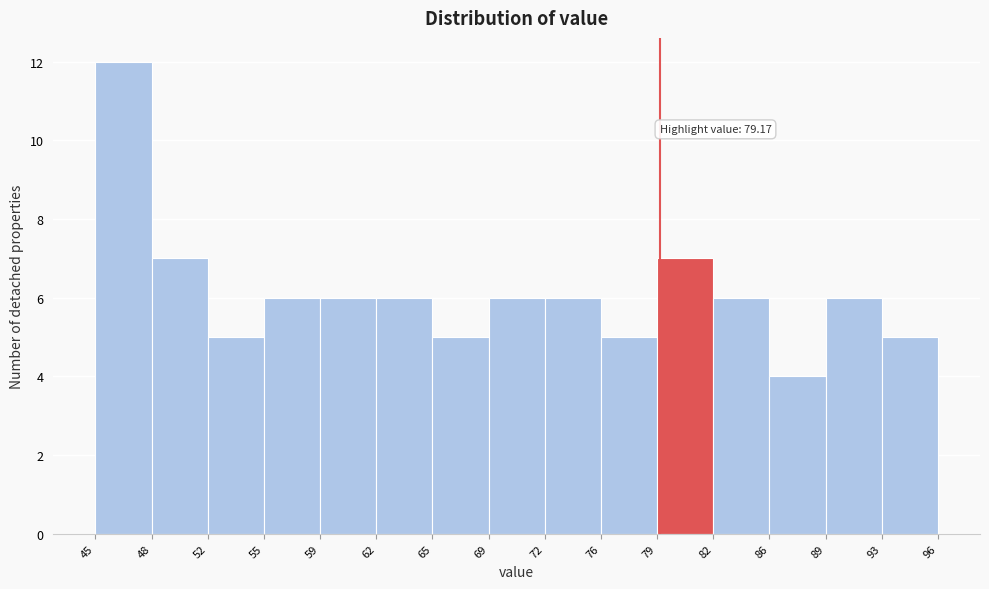

Over which range of the x-axis is the bar tallest?

45 to 48